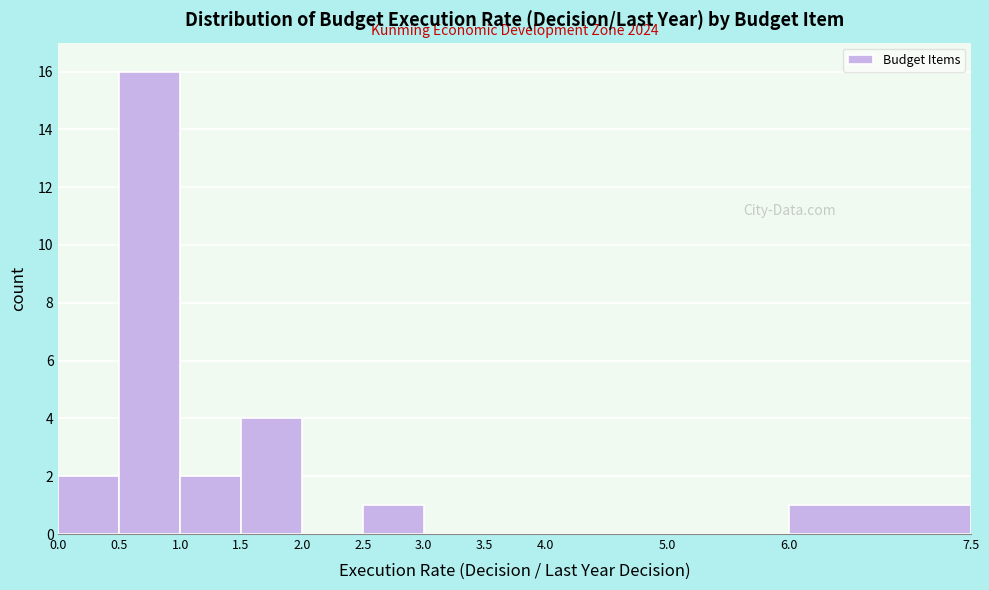

Which range on the x-axis has the tallest bar?

0.5 to 1.0